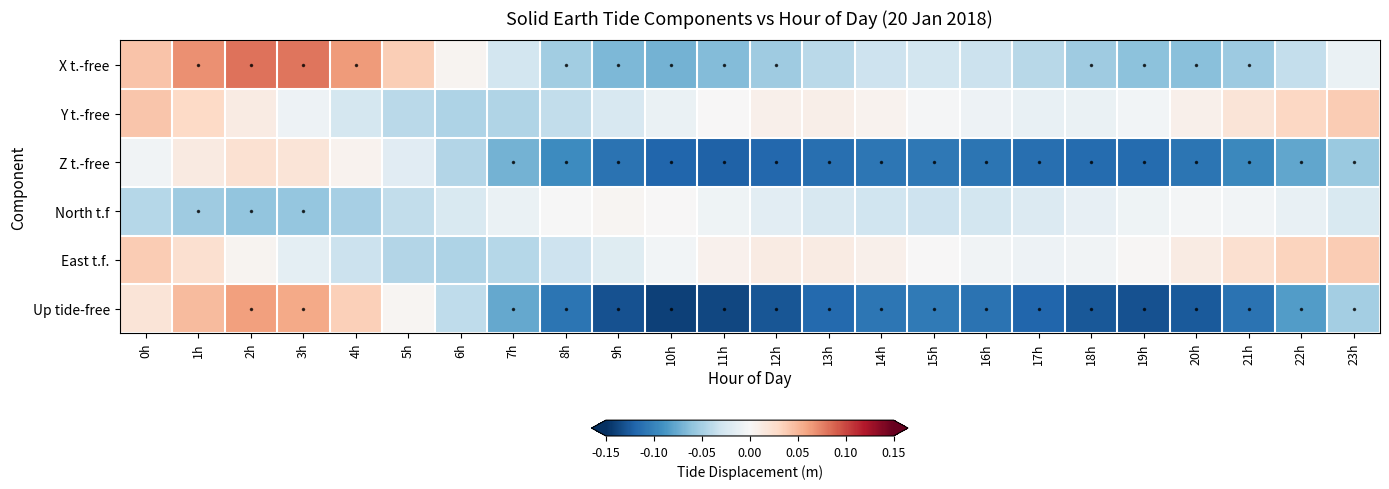

Reading left to right, transcribe all the data shown in this chart.

X t.-free: 0h=0.0	1h=0.1	2h=0.1	3h=0.1	4h=0.1	5h=0.0	6h=0.0	7h=-0.0	8h=-0.1	9h=-0.1	10h=-0.1	11h=-0.1	12h=-0.1	13h=-0.0	14h=-0.0	15h=-0.0	16h=-0.0	17h=-0.0	18h=-0.1	19h=-0.1	20h=-0.1	21h=-0.1	22h=-0.0	23h=-0.0
Y t.-free: 0h=0.0	1h=0.0	2h=0.0	3h=-0.0	4h=-0.0	5h=-0.0	6h=-0.0	7h=-0.0	8h=-0.0	9h=-0.0	10h=-0.0	11h=0.0	12h=0.0	13h=0.0	14h=0.0	15h=-0.0	16h=-0.0	17h=-0.0	18h=-0.0	19h=-0.0	20h=0.0	21h=0.0	22h=0.0	23h=0.0
Z t.-free: 0h=-0.0	1h=0.0	2h=0.0	3h=0.0	4h=0.0	5h=-0.0	6h=-0.0	7h=-0.1	8h=-0.1	9h=-0.1	10h=-0.1	11h=-0.1	12h=-0.1	13h=-0.1	14h=-0.1	15h=-0.1	16h=-0.1	17h=-0.1	18h=-0.1	19h=-0.1	20h=-0.1	21h=-0.1	22h=-0.1	23h=-0.1
North t.f: 0h=-0.0	1h=-0.1	2h=-0.1	3h=-0.1	4h=-0.0	5h=-0.0	6h=-0.0	7h=-0.0	8h=-0.0	9h=0.0	10h=0.0	11h=-0.0	12h=-0.0	13h=-0.0	14h=-0.0	15h=-0.0	16h=-0.0	17h=-0.0	18h=-0.0	19h=-0.0	20h=-0.0	21h=-0.0	22h=-0.0	23h=-0.0
East t.f.: 0h=0.0	1h=0.0	2h=0.0	3h=-0.0	4h=-0.0	5h=-0.0	6h=-0.0	7h=-0.0	8h=-0.0	9h=-0.0	10h=-0.0	11h=0.0	12h=0.0	13h=0.0	14h=0.0	15h=0.0	16h=-0.0	17h=-0.0	18h=-0.0	19h=0.0	20h=0.0	21h=0.0	22h=0.0	23h=0.0
Up tide-free: 0h=0.0	1h=0.0	2h=0.1	3h=0.1	4h=0.0	5h=0.0	6h=-0.0	7h=-0.1	8h=-0.1	9h=-0.1	10h=-0.1	11h=-0.1	12h=-0.1	13h=-0.1	14h=-0.1	15h=-0.1	16h=-0.1	17h=-0.1	18h=-0.1	19h=-0.1	20h=-0.1	21h=-0.1	22h=-0.1	23h=-0.1